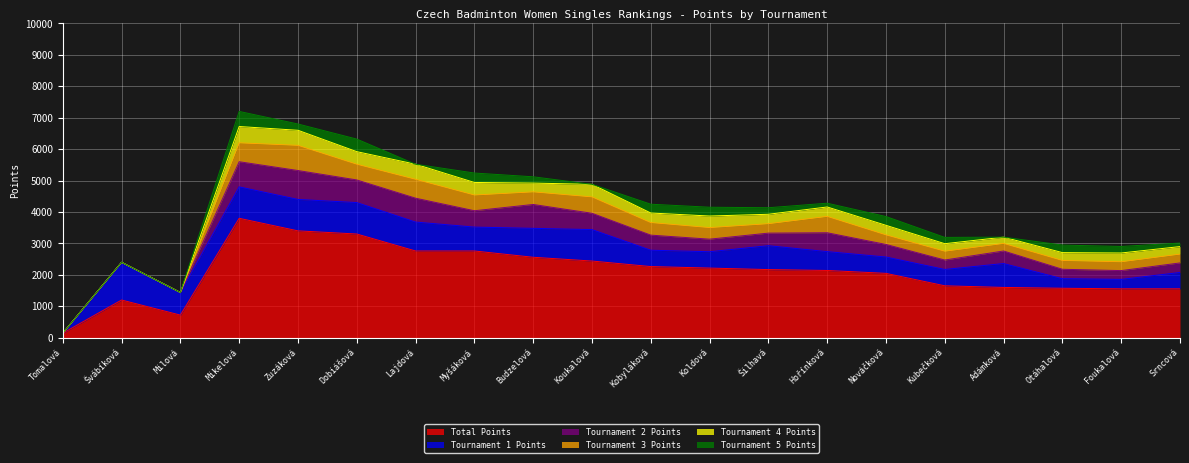

In Total Points, how many points are higher than both neighbors (excluding endpoints)?

2